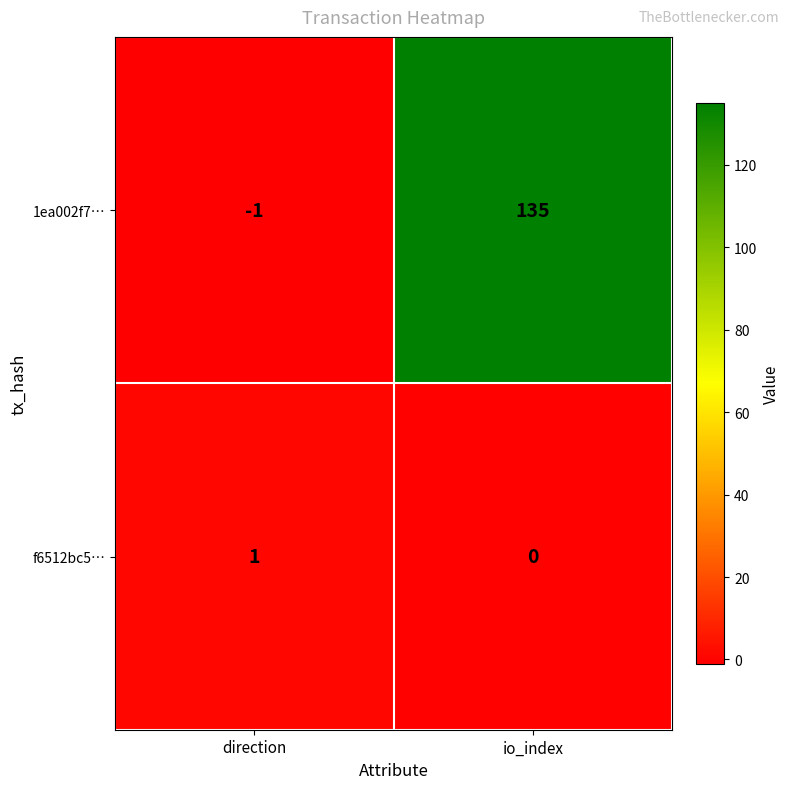

At which category is the sum across all series the highest?

io_index